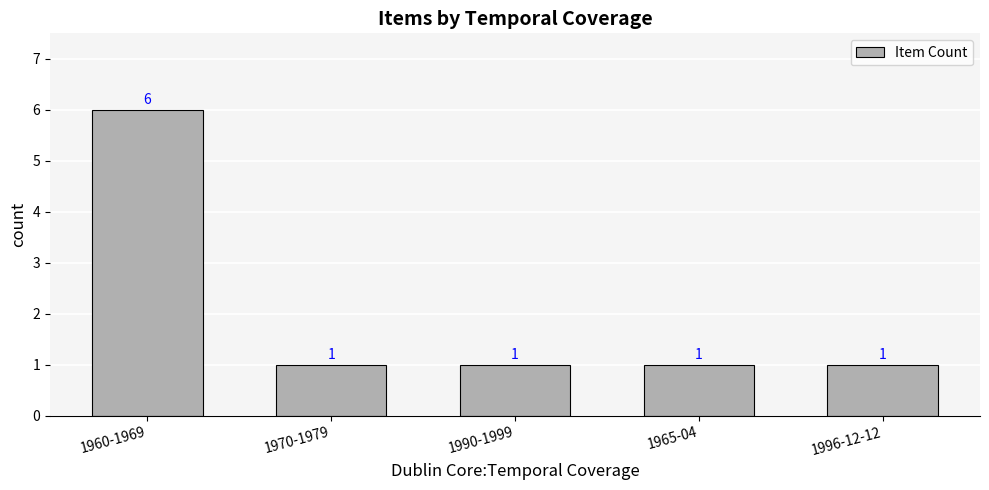

How many values exceed 1?

1